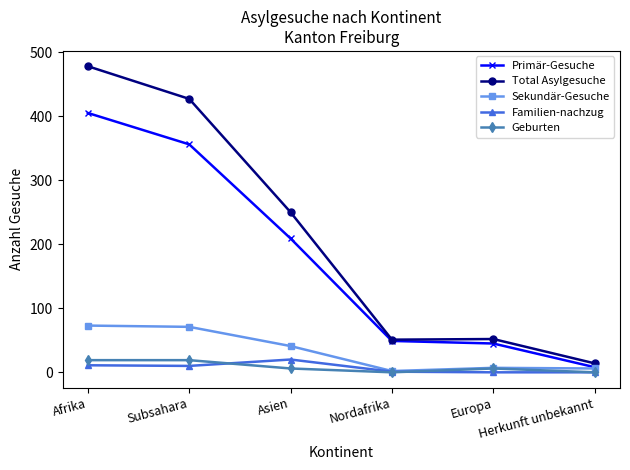

Which series has the largest total across all categories?

Total Asylgesuche